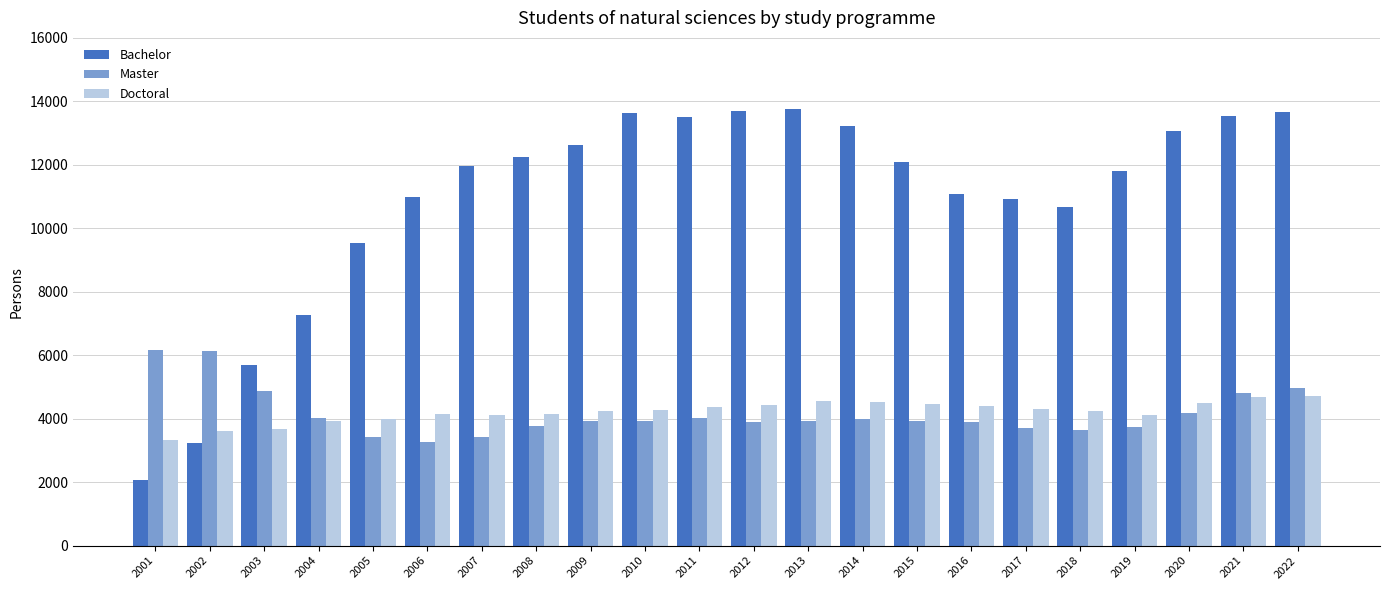

What is the difference between the Doctoral values at 2003 and 2021?

983